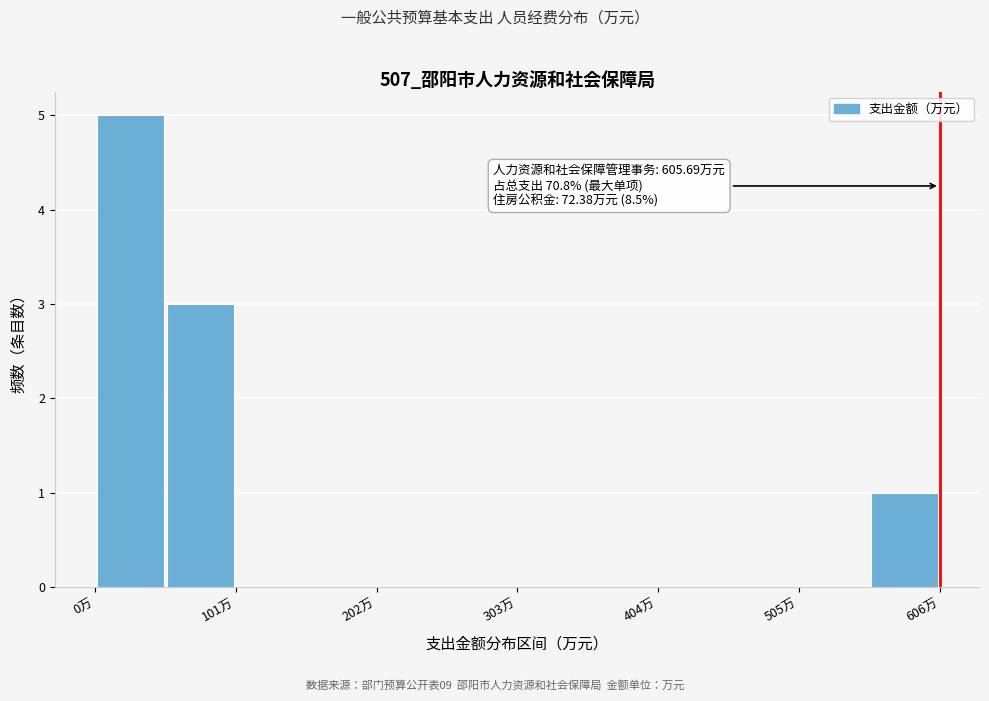

Read against the x-axis, roughly where is the centre of the tallest bar?

20